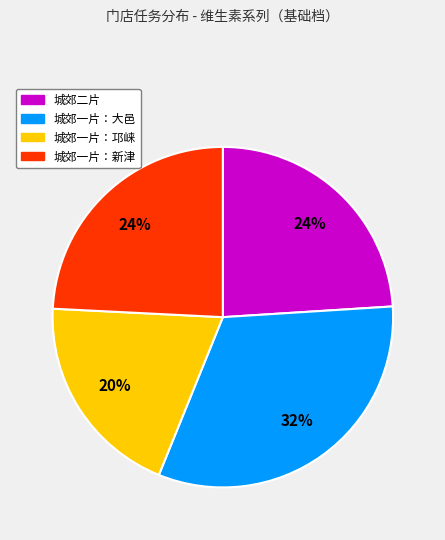

Is there a majority slice in this chart?

No